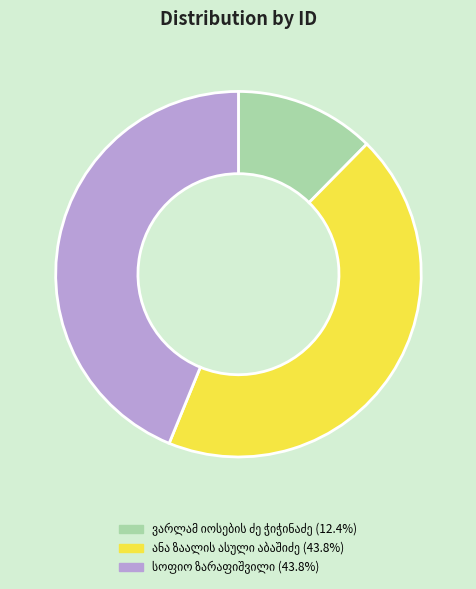

Does any single category account for the majority?

No